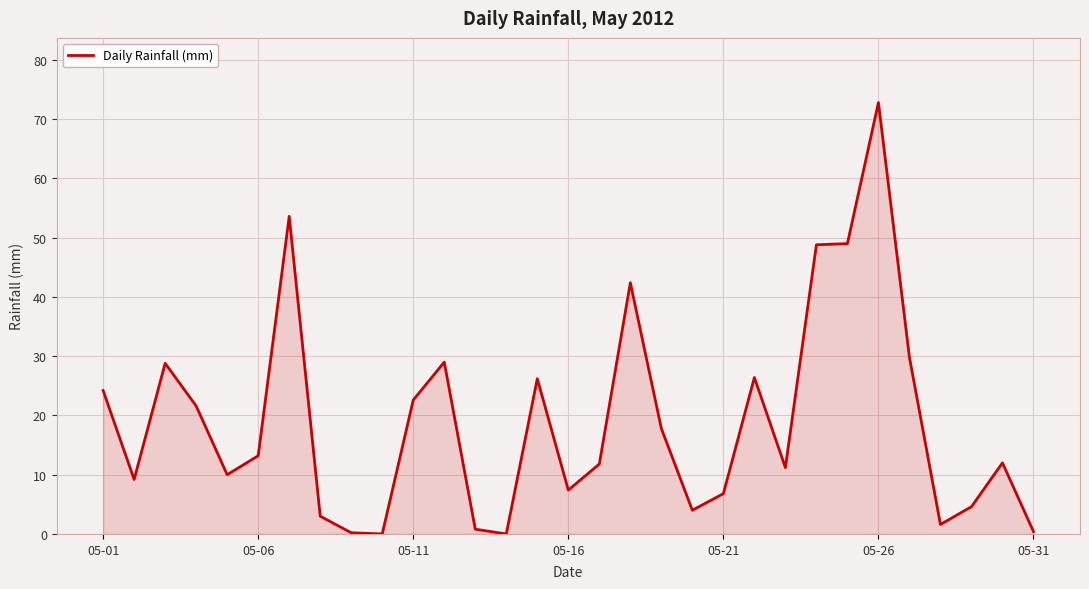

What is the maximum value shown in the chart?

72.8